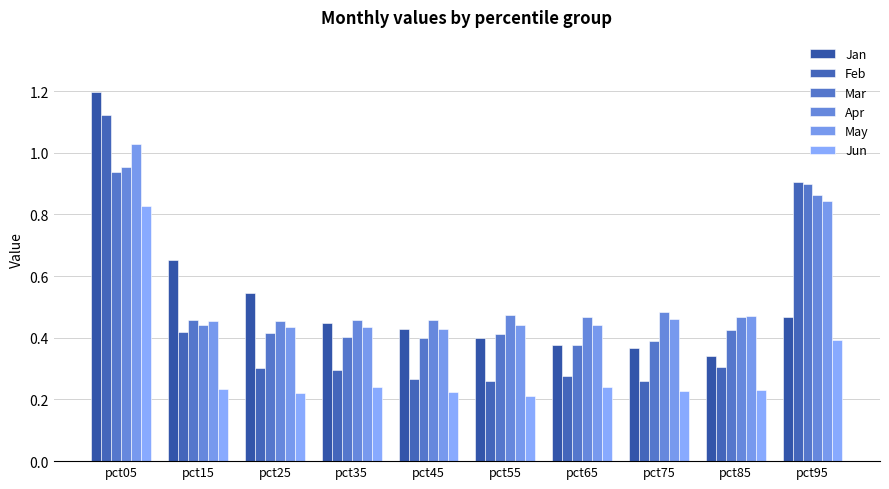

Count the number of data series in this chart.

6